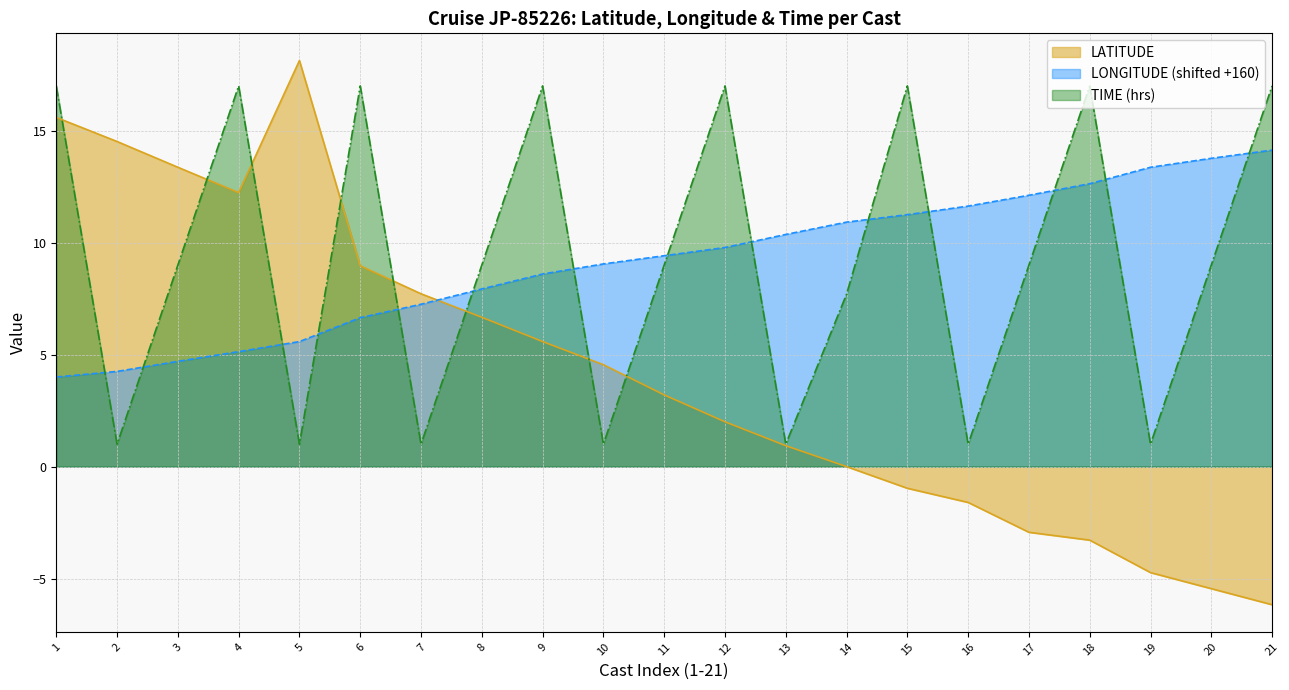

Which label corresponds to the largest value in the chart?

5